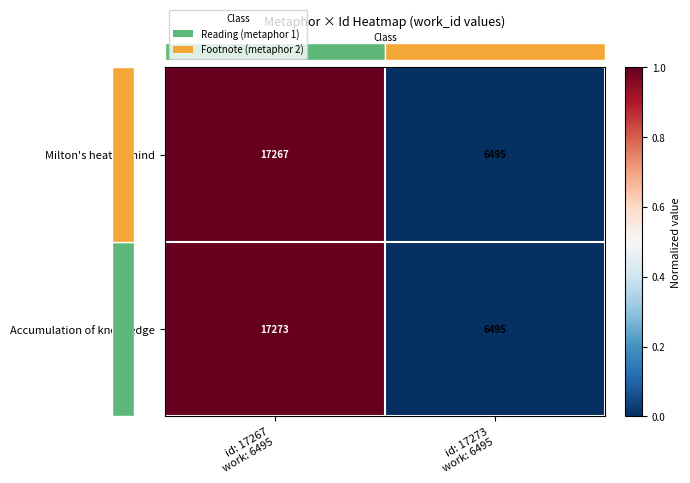

Rank the series by their average value, from highest to lowest.

Accumulation of knowledge, Milton's heat of mind